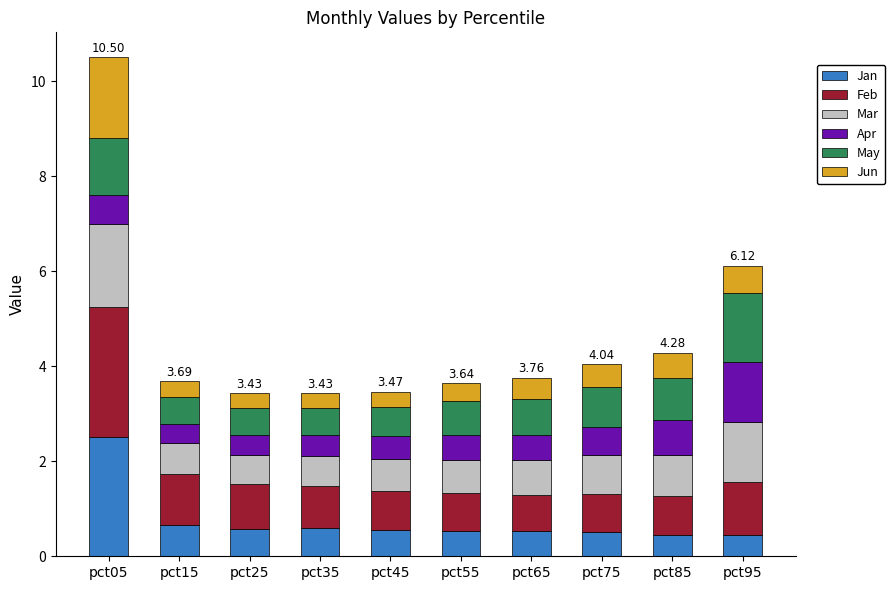

At which category is the sum across all series the highest?

pct05